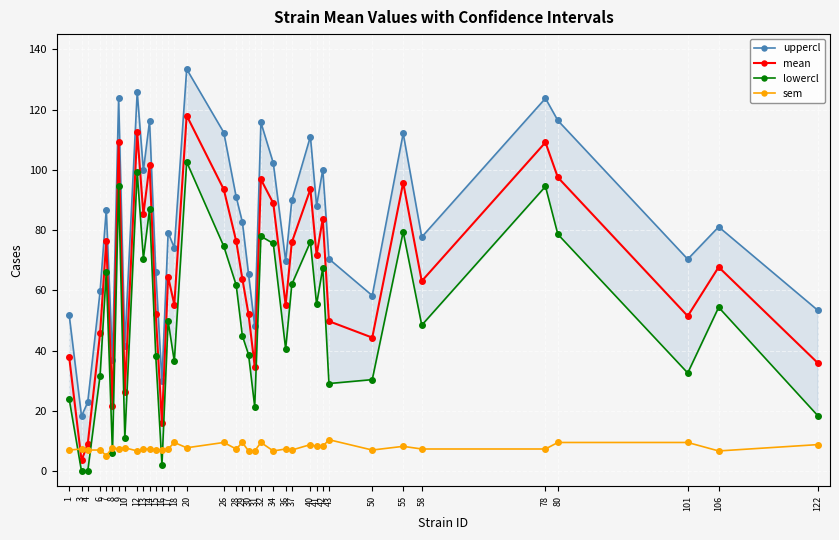

At which category is the sum across all series the highest?

20